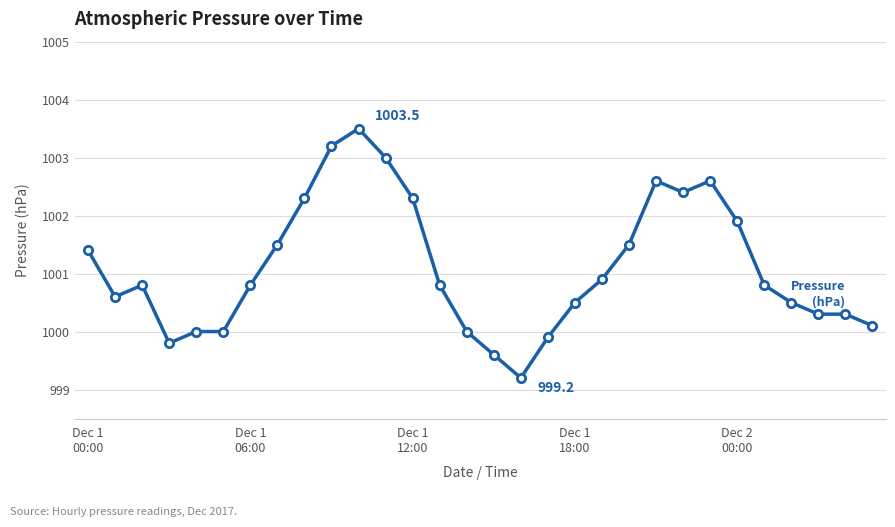

What is the difference between the maximum and minimum values?

4.3